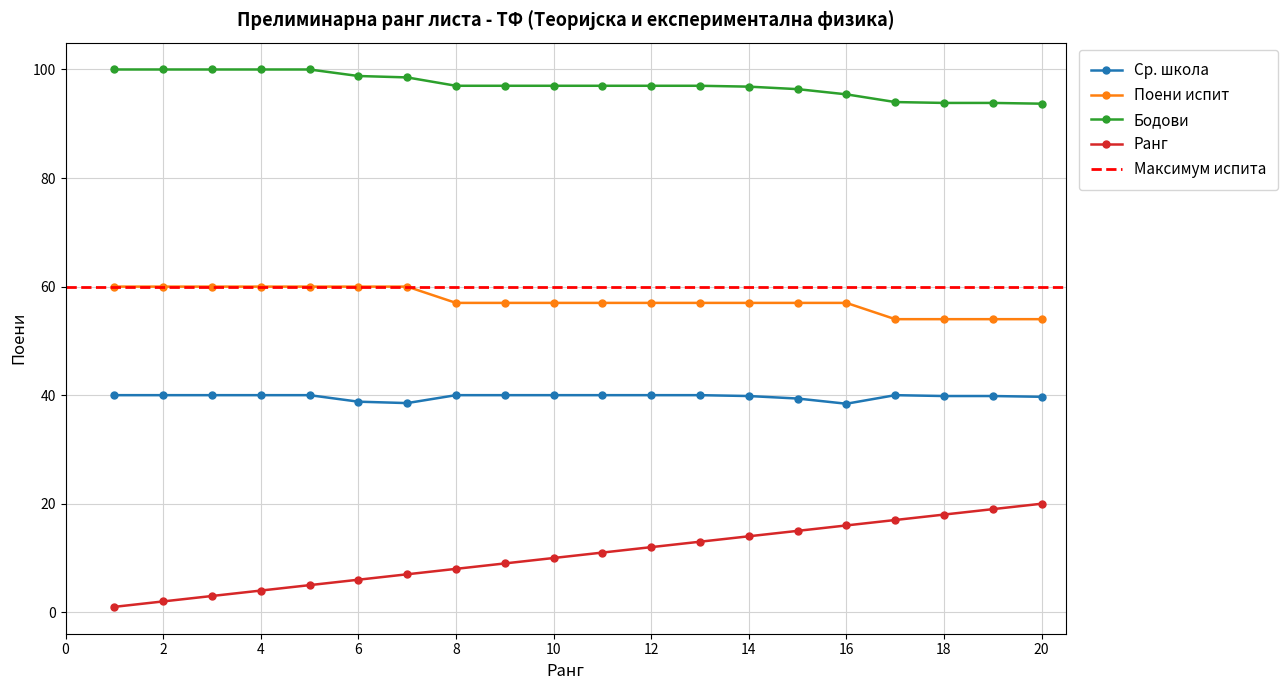

Count the Поени испит values in the range 57 to 60.

16